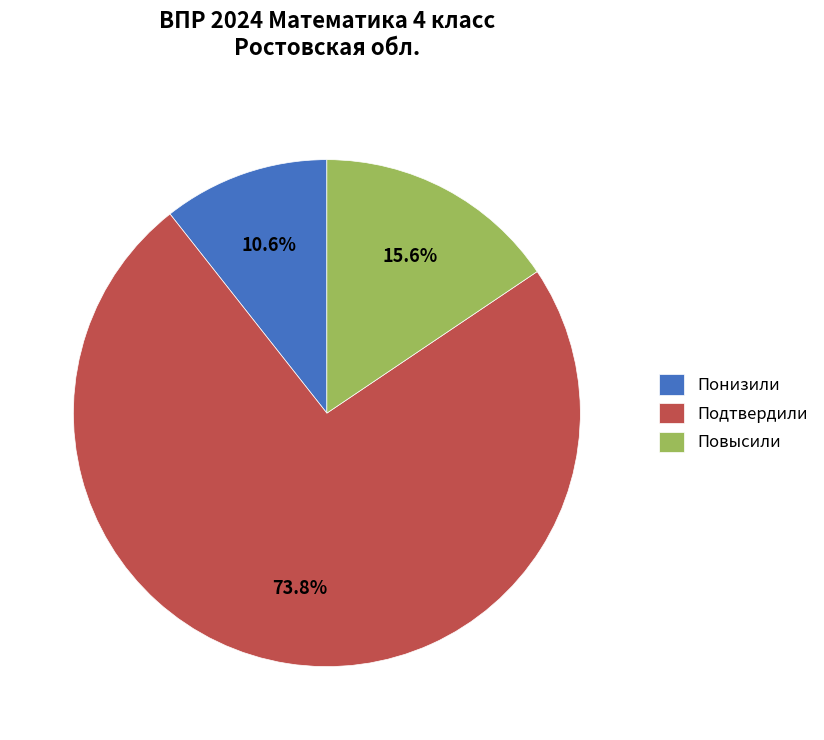

Which slice is the largest?

Подтвердили